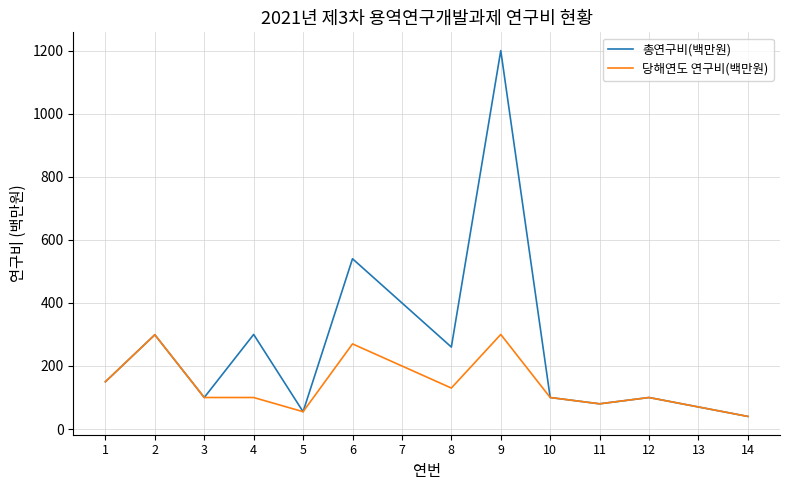

What is the total value across all series at 9?

1500